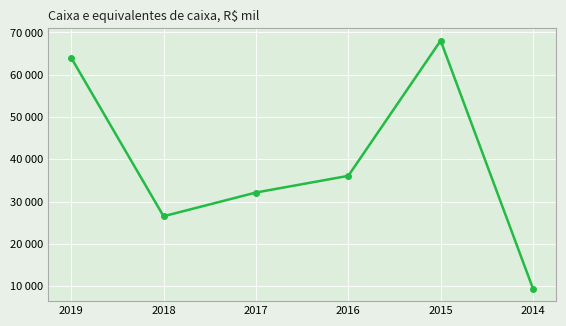

Reading right to left, what are all the values shown in this chart?

9415	68058	36099	32155	26547	64007